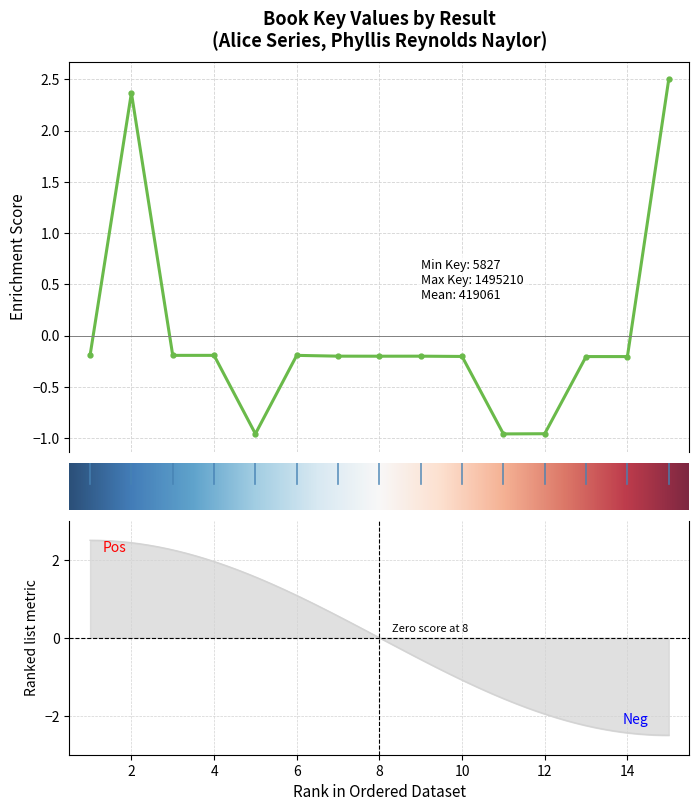

Is this an area chart (filled region under the line)?

No